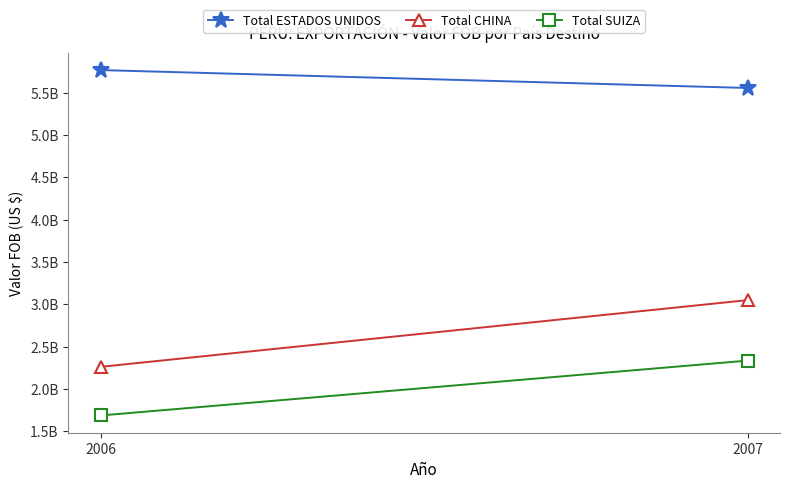

Reading left to right, extract all data points from this chart.

Total ESTADOS UNIDOS: 5767684323.3	5556146809.8
Total CHINA: 2262064270.4	3049789939.1
Total SUIZA: 1687500769.0	2335554105.9